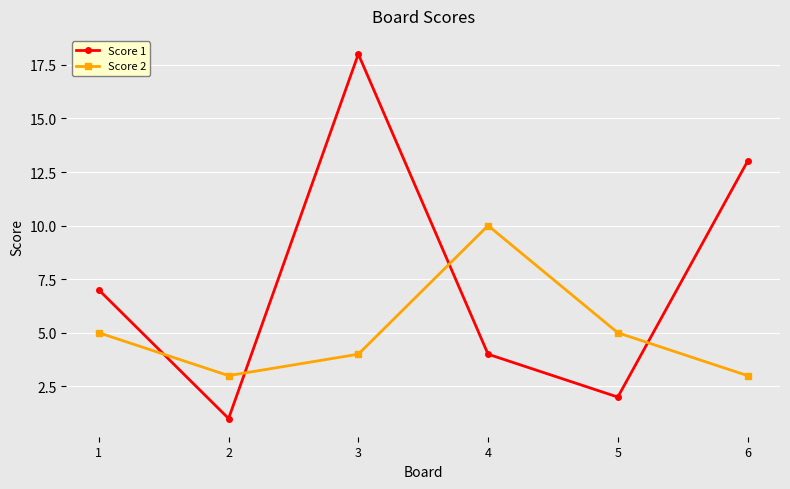

Reading left to right, transcribe all the data shown in this chart.

Score 1: 1=7	2=1	3=18	4=4	5=2	6=13
Score 2: 1=5	2=3	3=4	4=10	5=5	6=3